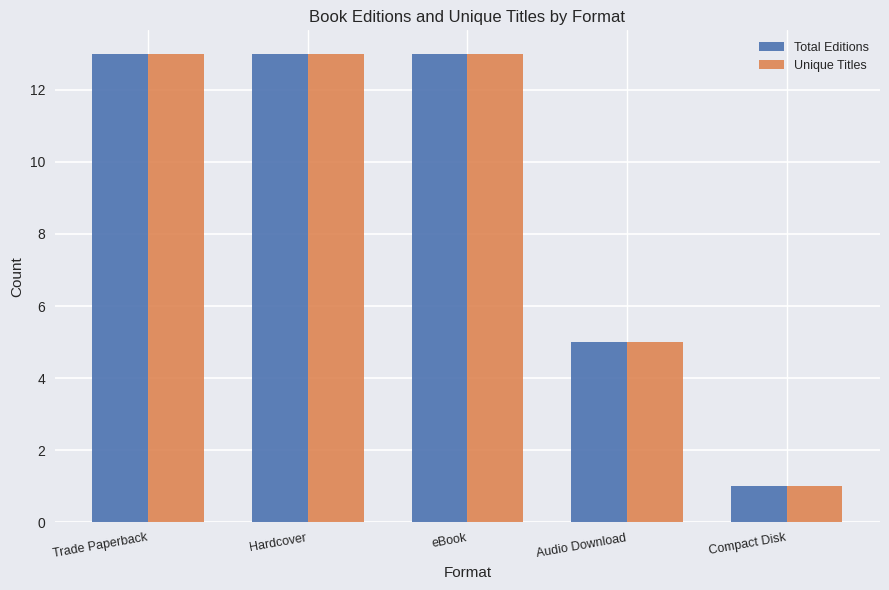

Where is Total Editions nearest to the value 7?

Audio Download